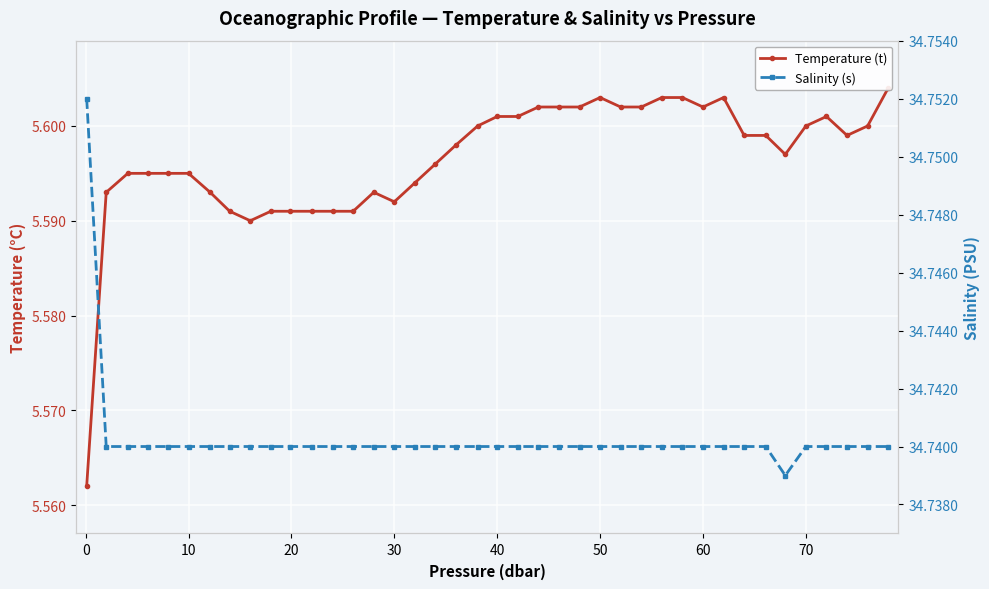

List the series in order of their peak value, lowest first.

Temperature (t), Salinity (s)